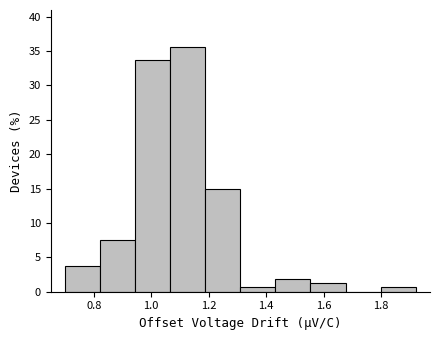

Reading left to right, list every bar in this chart as the range it spans on the x-axis followed by its height. Neither the bar edges nor the heights are printed on the chart, so give them approximately, as read against the axes.

0.700 to 0.822: 4.0
0.822 to 0.944: 7.5
0.944 to 1.066: 34.0
1.066 to 1.188: 35.5
1.188 to 1.310: 15.0
1.310 to 1.432: 0.5
1.432 to 1.554: 2.0
1.554 to 1.676: 1.5
1.676 to 1.798: 0
1.798 to 1.920: 0.5